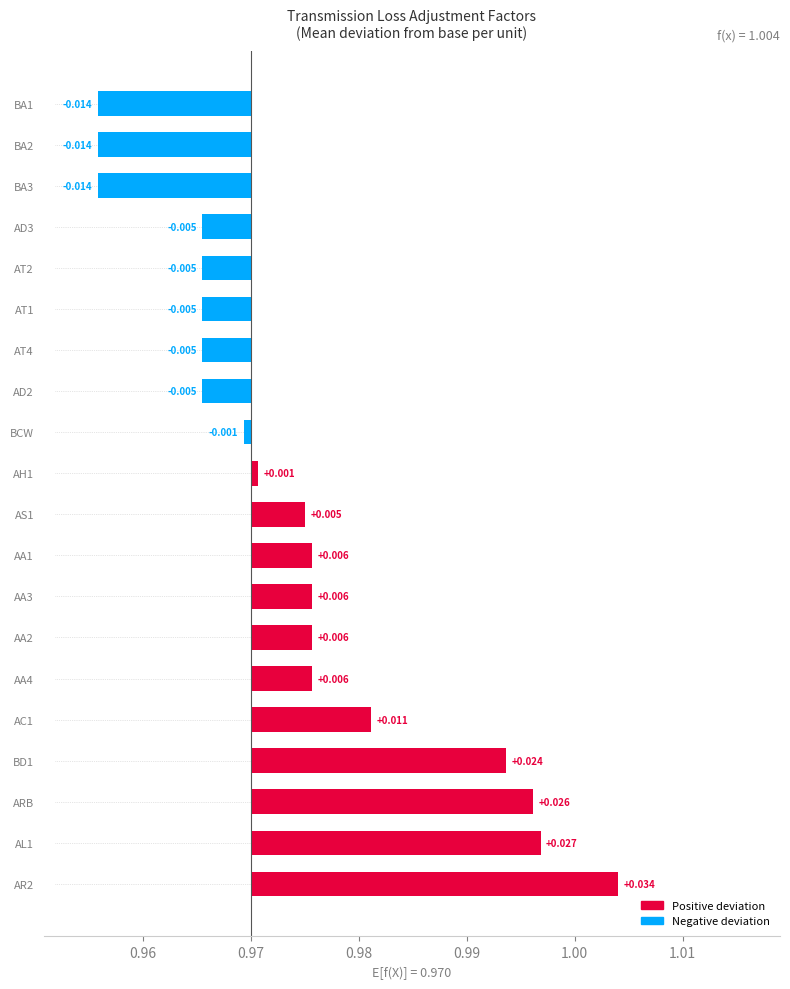

The chart shows a value of -0.0 at AD2. True or false?

True